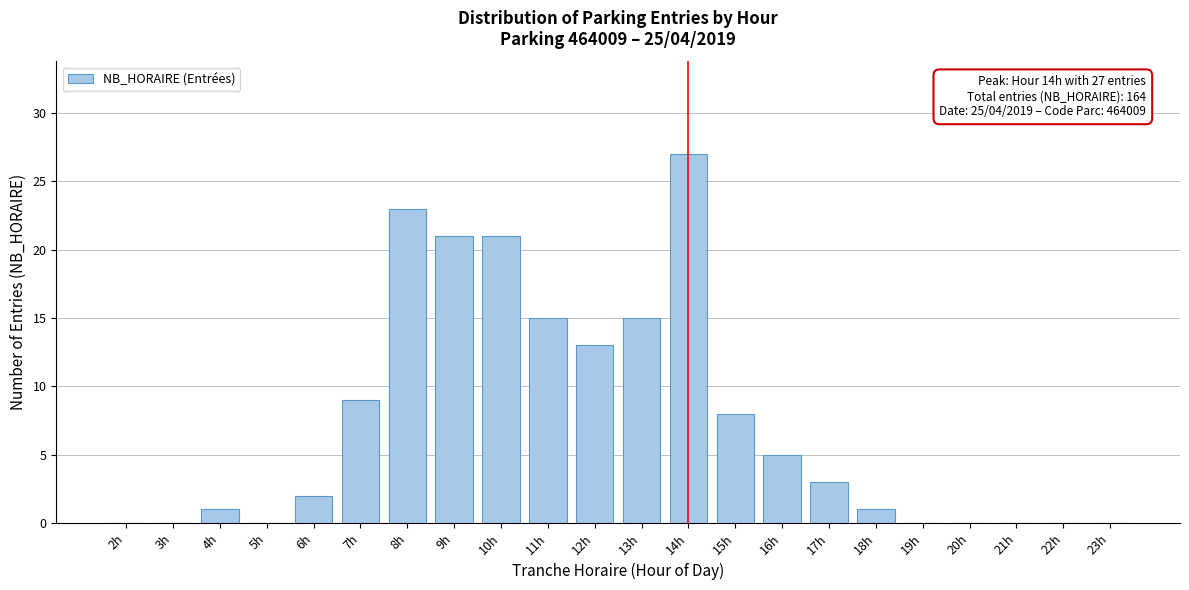

Reading left to right, extract all data points from this chart.

2h=0	3h=0	4h=1	5h=0	6h=2	7h=9	8h=23	9h=21	10h=21	11h=15	12h=13	13h=15	14h=27	15h=8	16h=5	17h=3	18h=1	19h=0	20h=0	21h=0	22h=0	23h=0